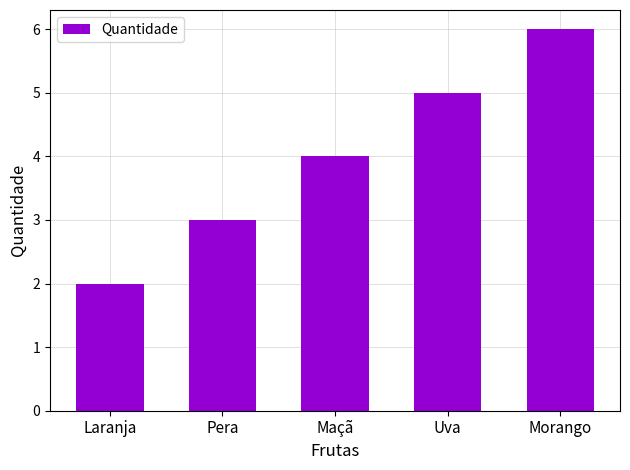

What is the label of the 5th bar from the left?

Morango